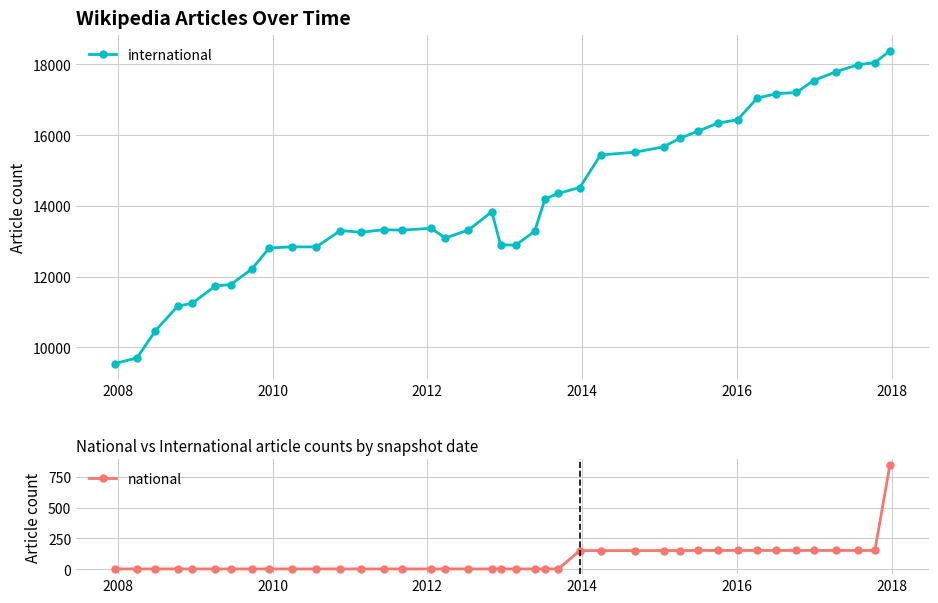

True or false: national and international intersect in this chart.

False